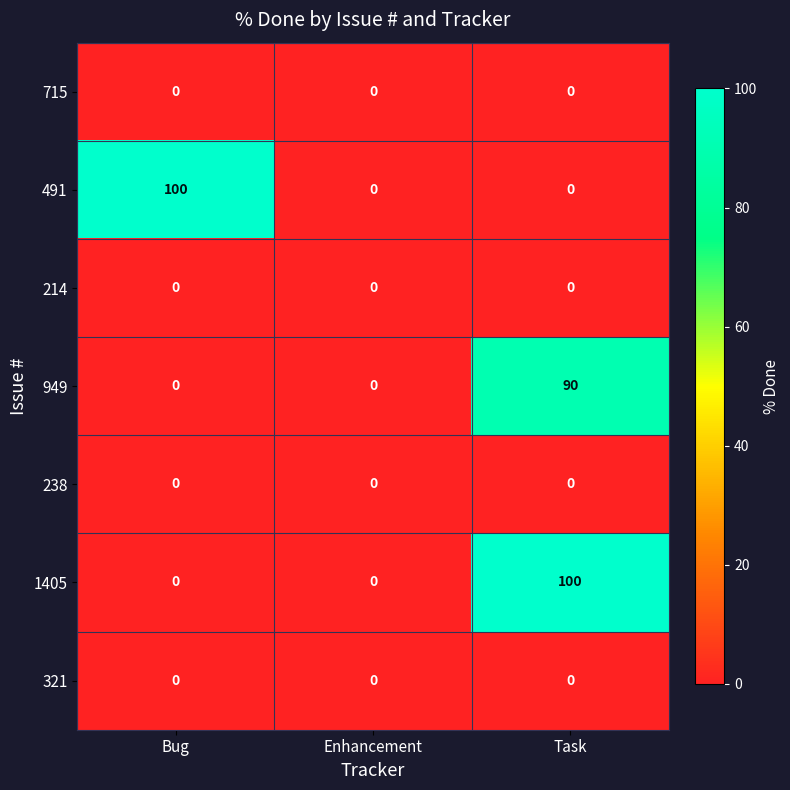

What is the sum of all 949 values?

90